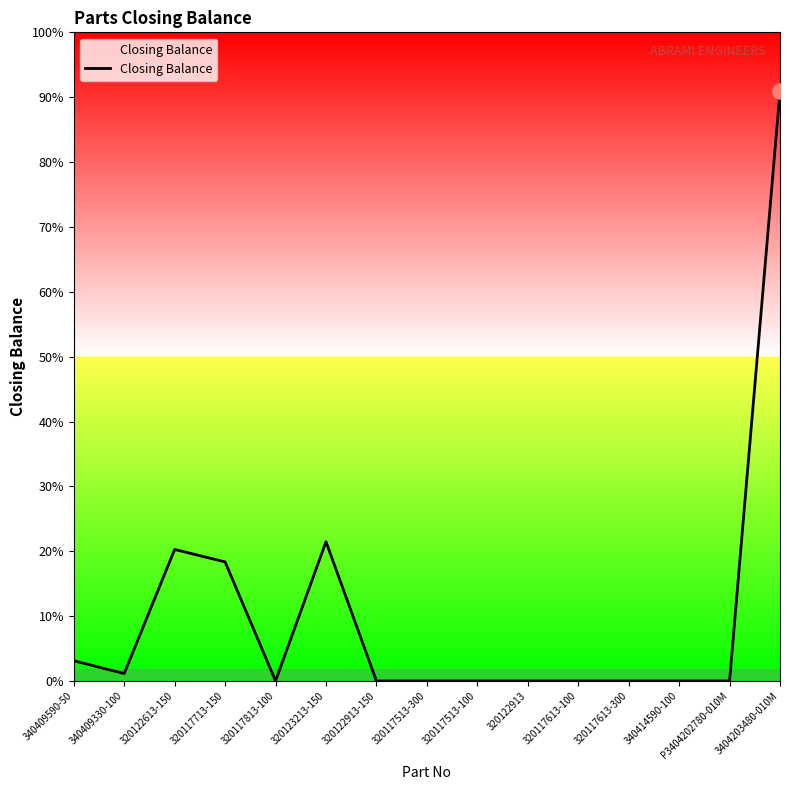

Which has a higher value, 320123213-150 or 3404203480-010M?

3404203480-010M